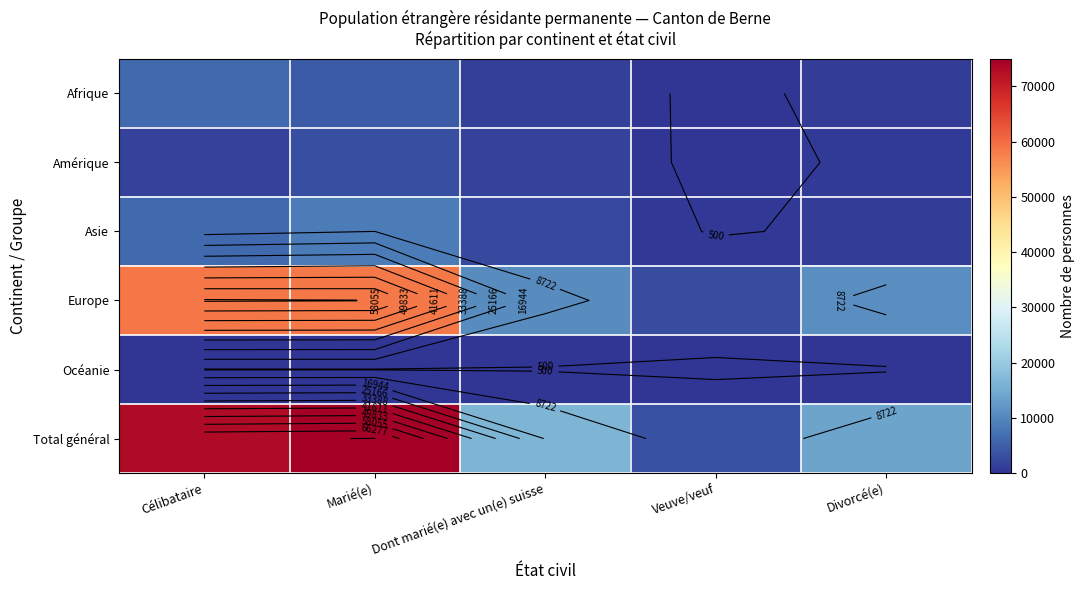

Rank the series at Marié(e) from highest to lowest value.

Total général, Europe, Asie, Afrique, Amérique, Océanie